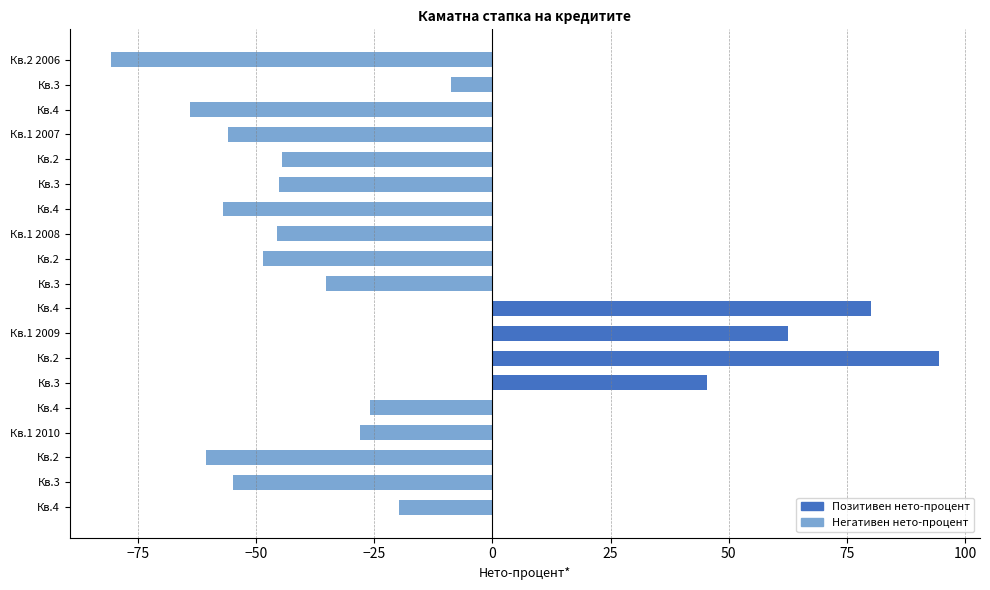

How many data points are above -44?

9